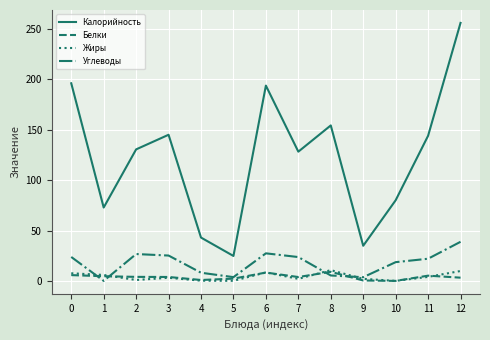

How many interior local valleys does the Калорийность series have?

4